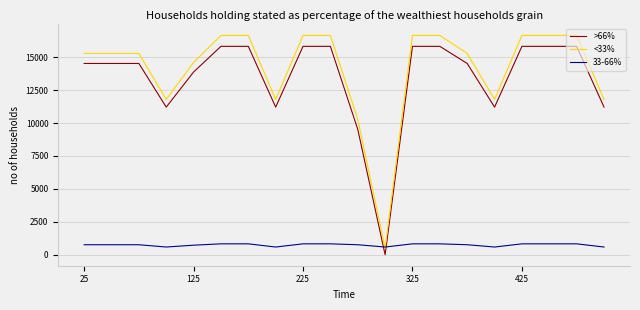

What is the maximum value shown in the chart?

16648.1